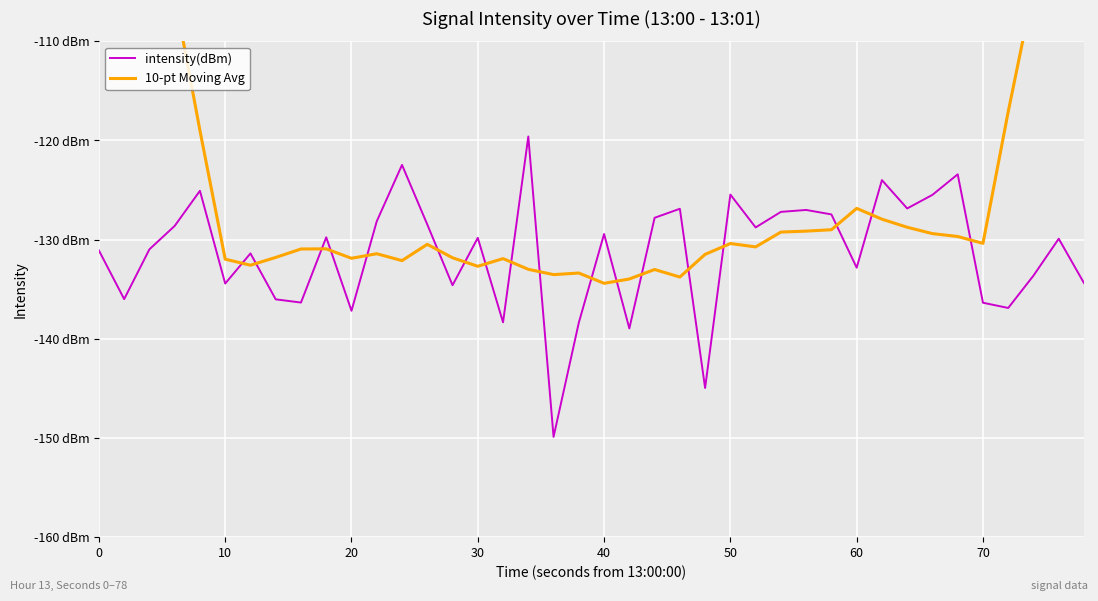

What is the difference between the maximum and second lowest values in the intensity(dBm) series?

25.4